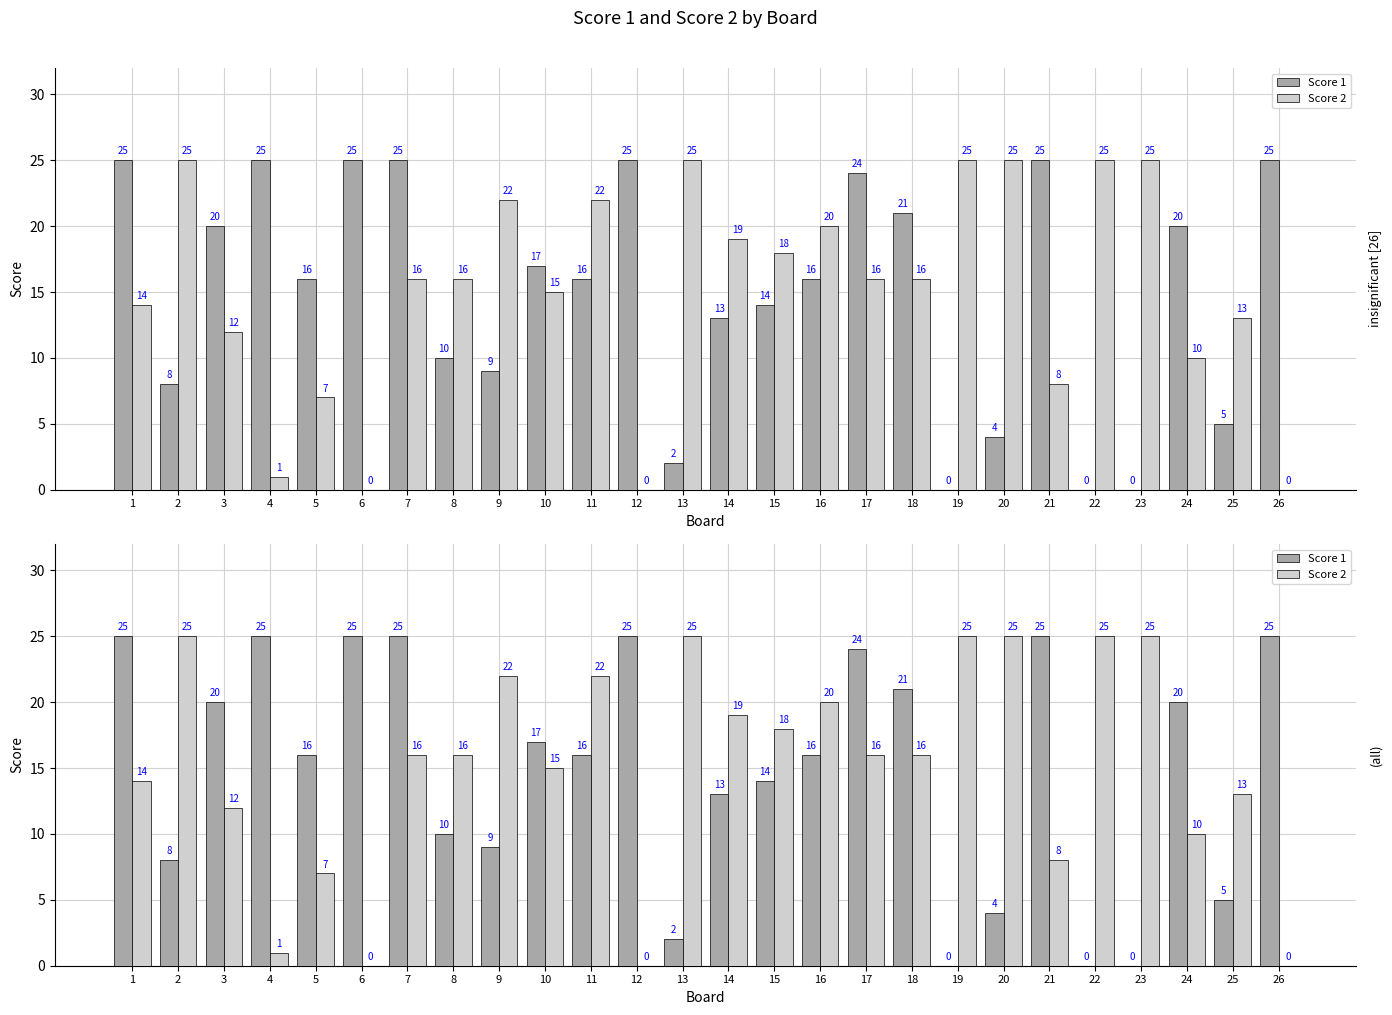

What is the average value of the Score 2 series?

15